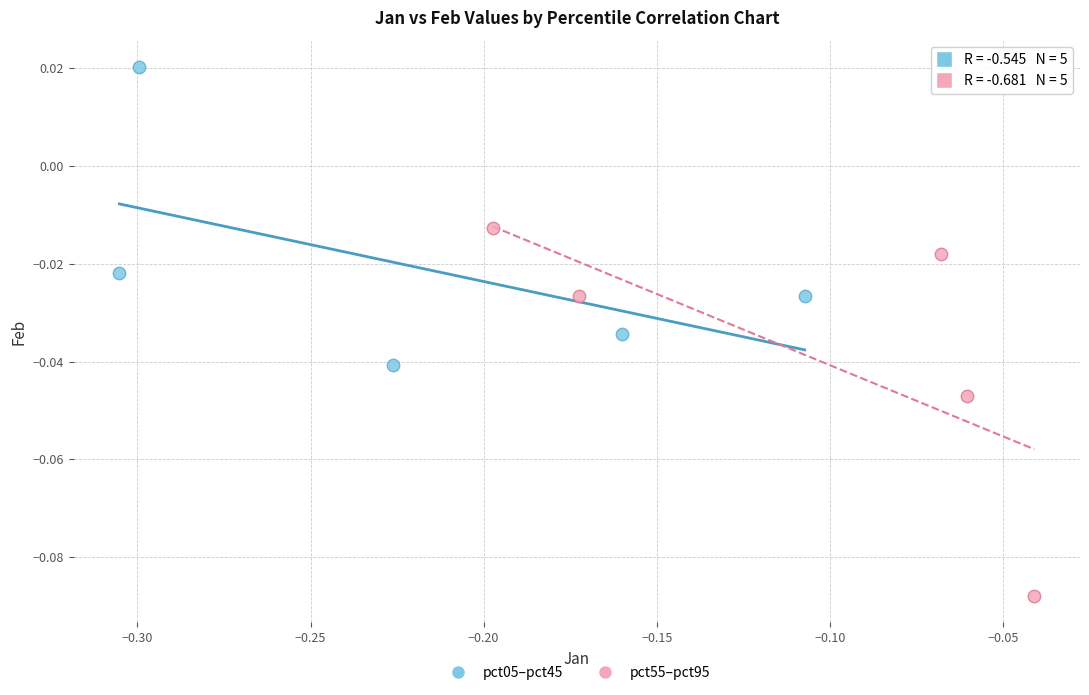

Which series has the widest spread of Y values?

pct55–pct95